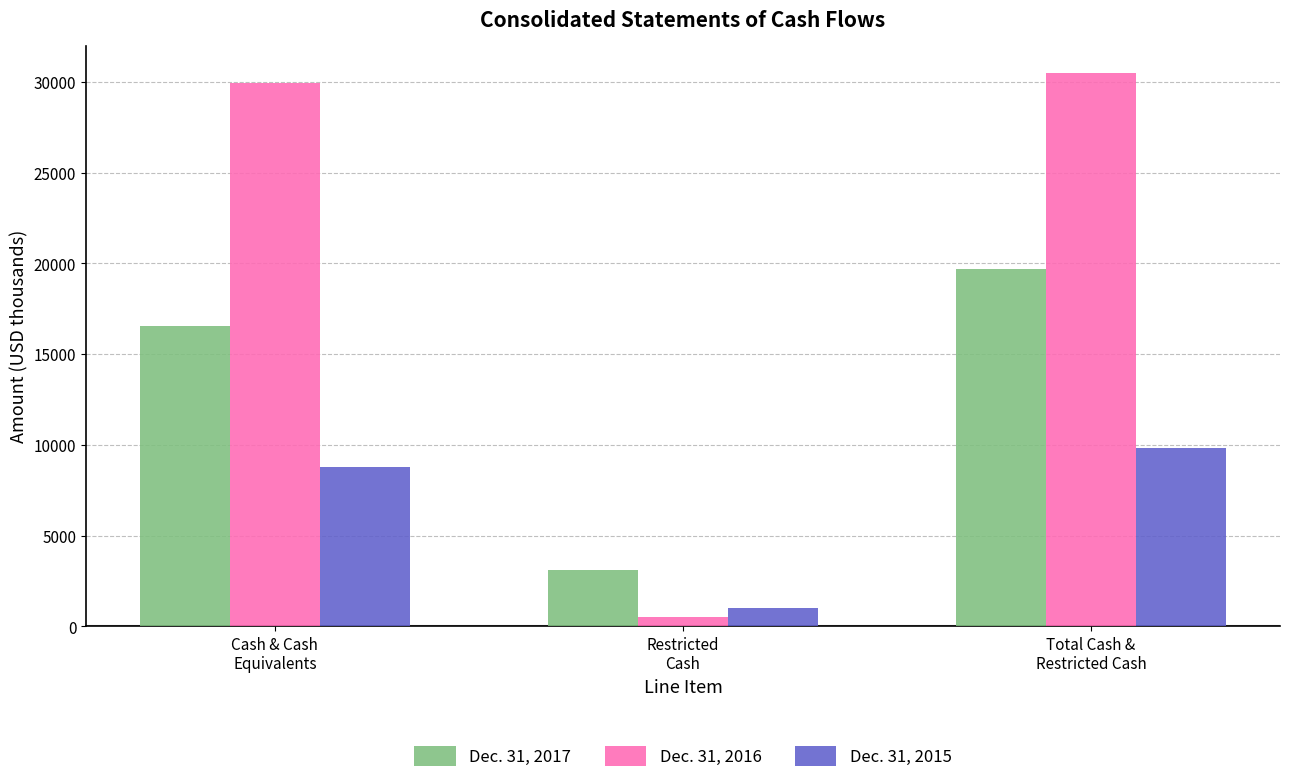

How many bars are there in each group?

3